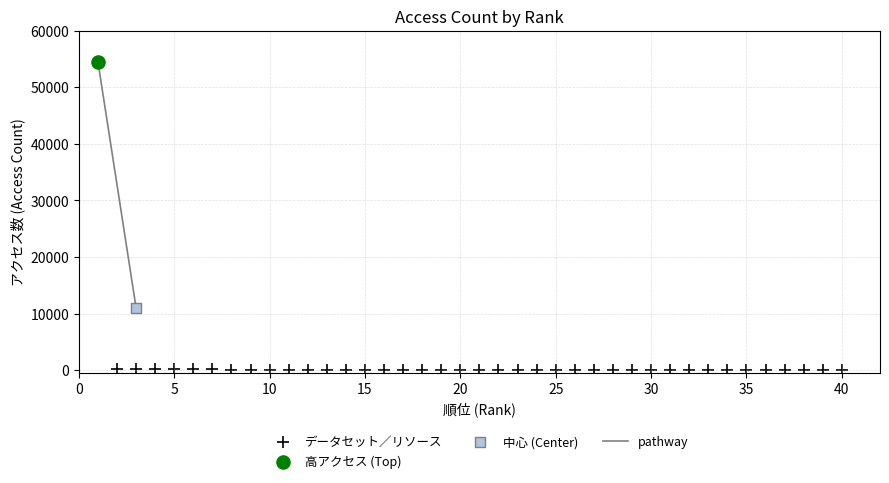

Which series contains the lowest Y value?

データセット／リソース